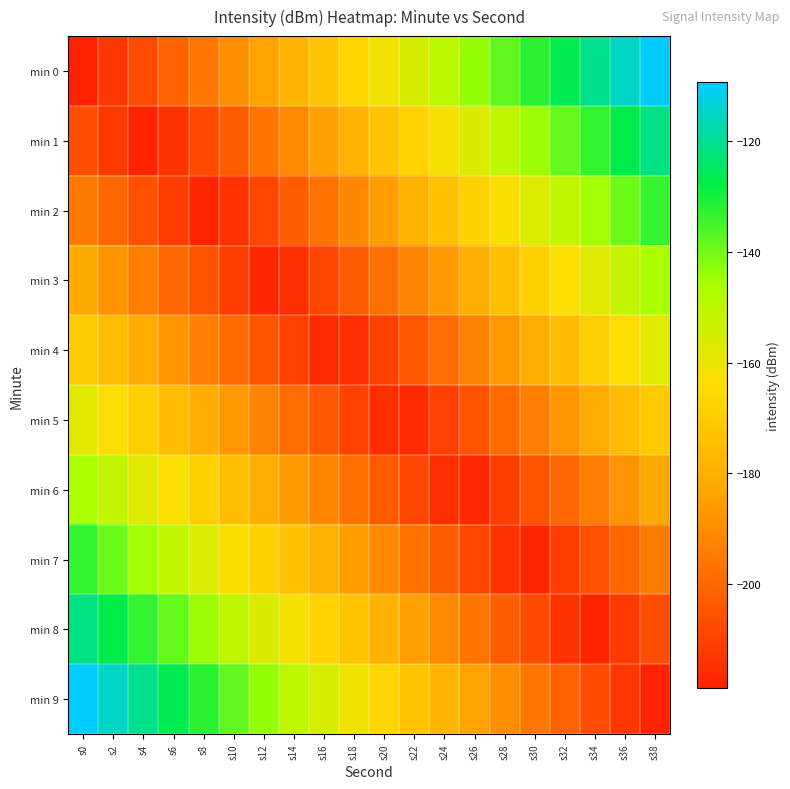

At which category is the sum across all series the highest?

s0